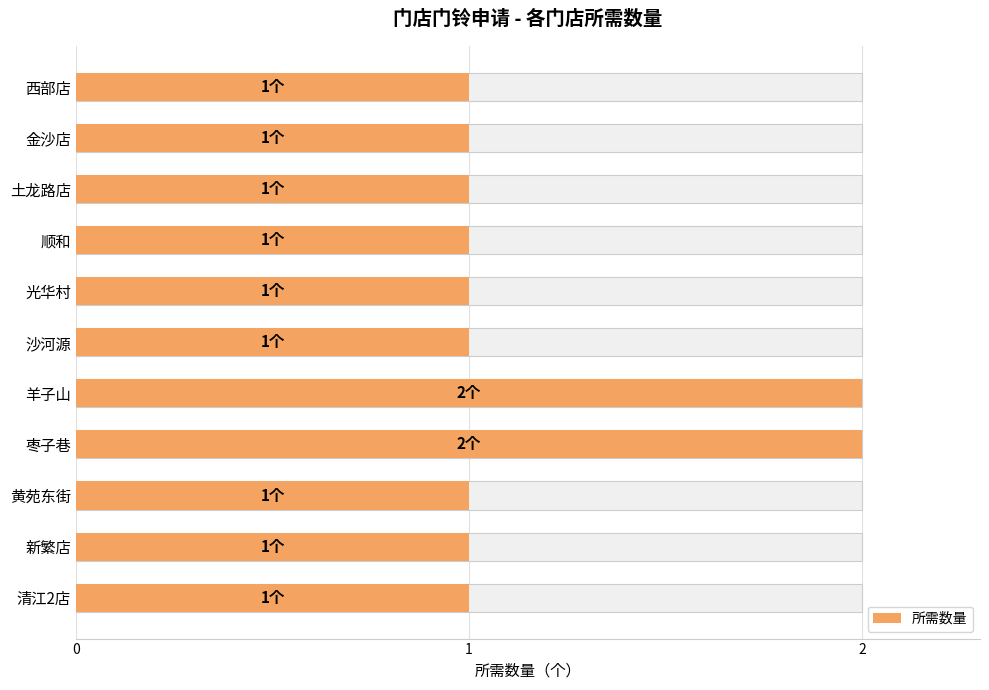

Reading left to right, list all the values displayed in this chart.

1	1	1	1	1	1	2	2	1	1	1